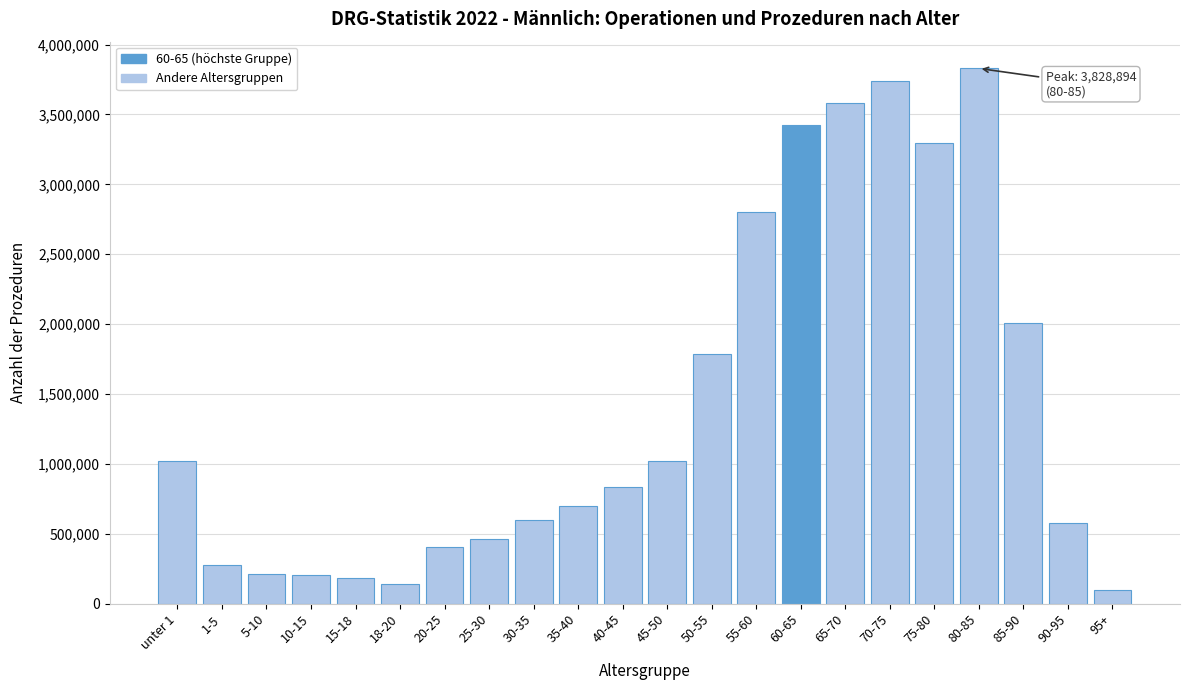

What is the sum of all values?

31192783